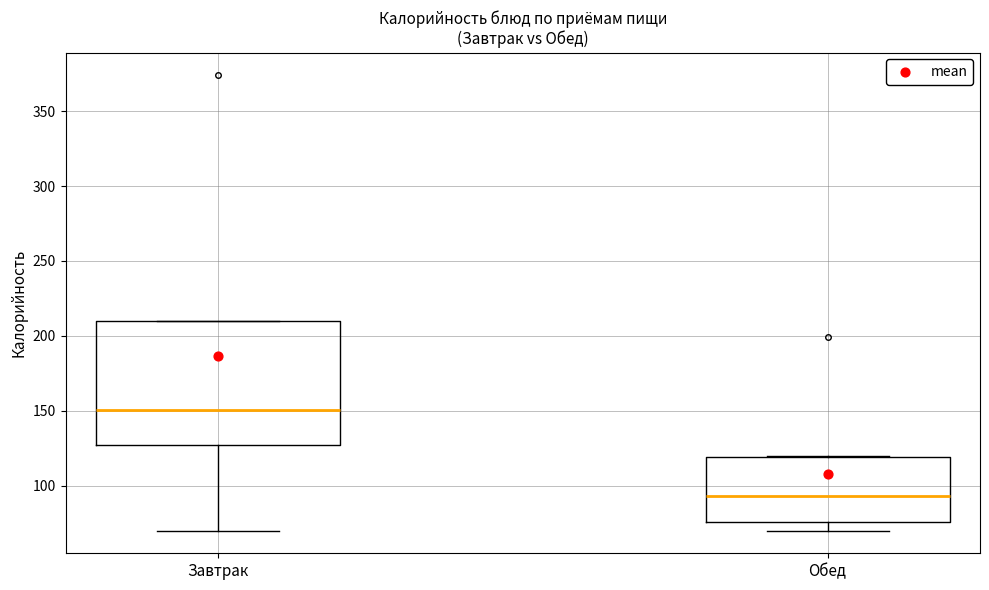

Where is the lower edge of the box for Обед on the y-axis? The values are not printed on the chart, so give them approximately, as read against the axis.

75